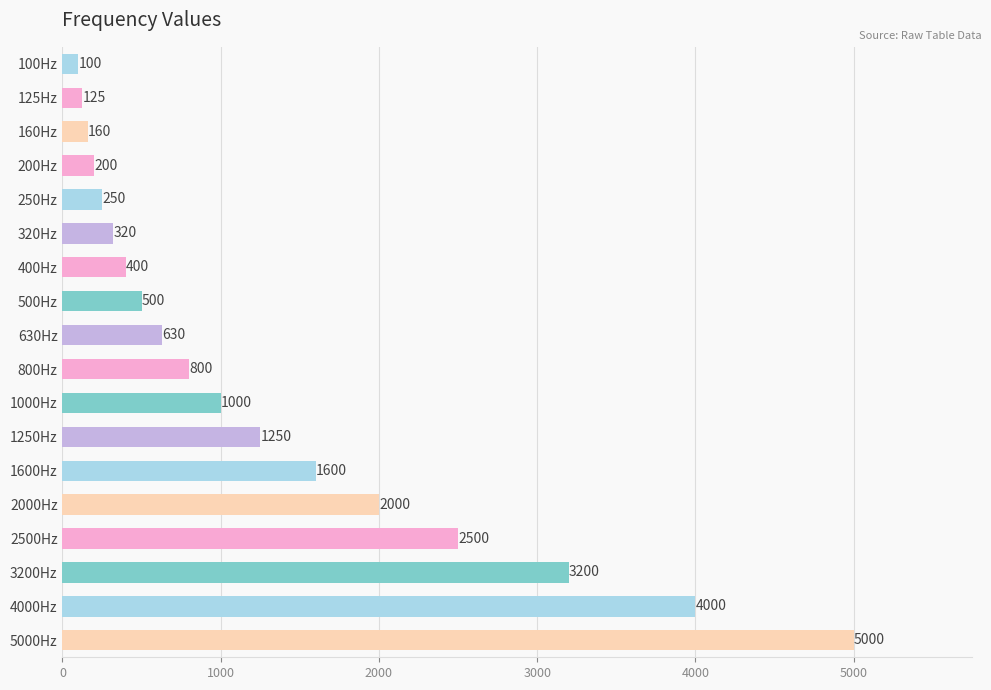

True or false: the data shows 754 at 3200Hz.

False